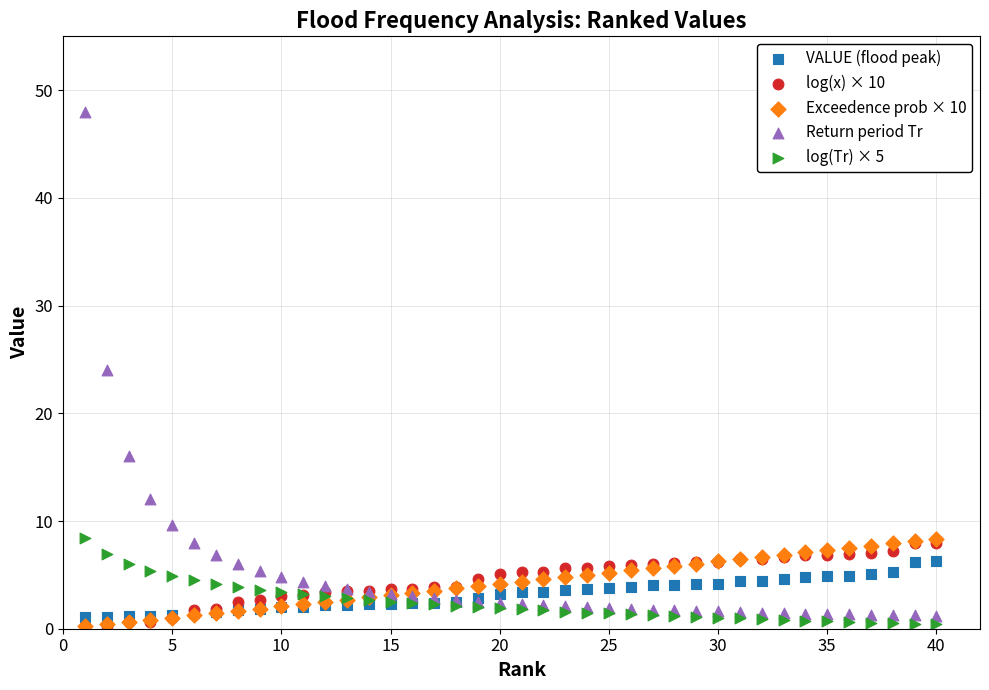

Which series has the widest spread of Y values?

Return period Tr